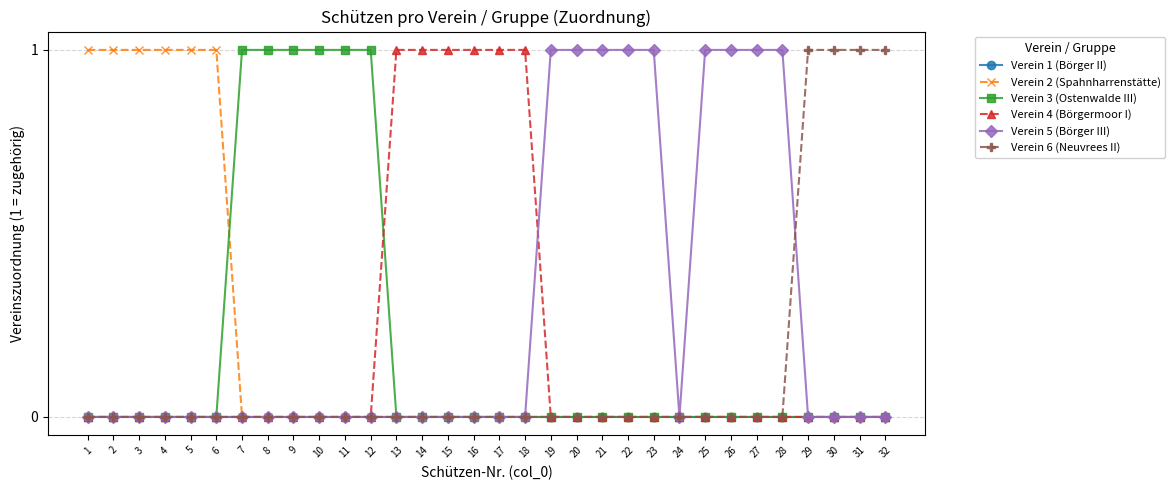

Reading left to right, what are all the values shown in this chart?

Verein 1 (Börger II): 0	0	0	0	0	0	0	0	0	0	0	0	0	0	0	0	0	0	0	0	0	0	0	0	0	0	0	0	0	0	0	0
Verein 2 (Spahnharrenstätte): 1	1	1	1	1	1	0	0	0	0	0	0	0	0	0	0	0	0	0	0	0	0	0	0	0	0	0	0	0	0	0	0
Verein 3 (Ostenwalde III): 0	0	0	0	0	0	1	1	1	1	1	1	0	0	0	0	0	0	0	0	0	0	0	0	0	0	0	0	0	0	0	0
Verein 4 (Börgermoor I): 0	0	0	0	0	0	0	0	0	0	0	0	1	1	1	1	1	1	0	0	0	0	0	0	0	0	0	0	0	0	0	0
Verein 5 (Börger III): 0	0	0	0	0	0	0	0	0	0	0	0	0	0	0	0	0	0	1	1	1	1	1	0	1	1	1	1	0	0	0	0
Verein 6 (Neuvrees II): 0	0	0	0	0	0	0	0	0	0	0	0	0	0	0	0	0	0	0	0	0	0	0	0	0	0	0	0	1	1	1	1